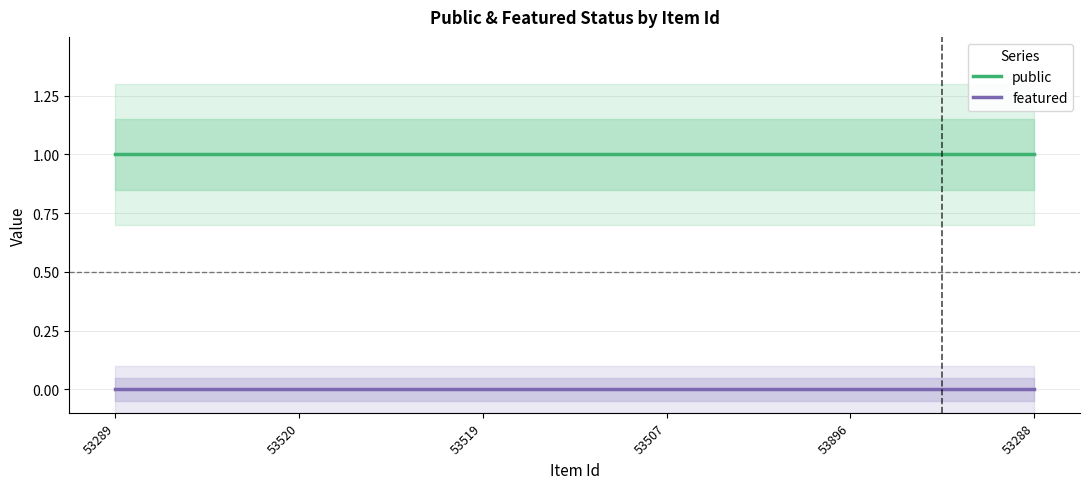

Reading right to left, extract all data points from this chart.

public: 53288=1	53896=1	53507=1	53519=1	53520=1	53289=1
featured: 53288=0	53896=0	53507=0	53519=0	53520=0	53289=0